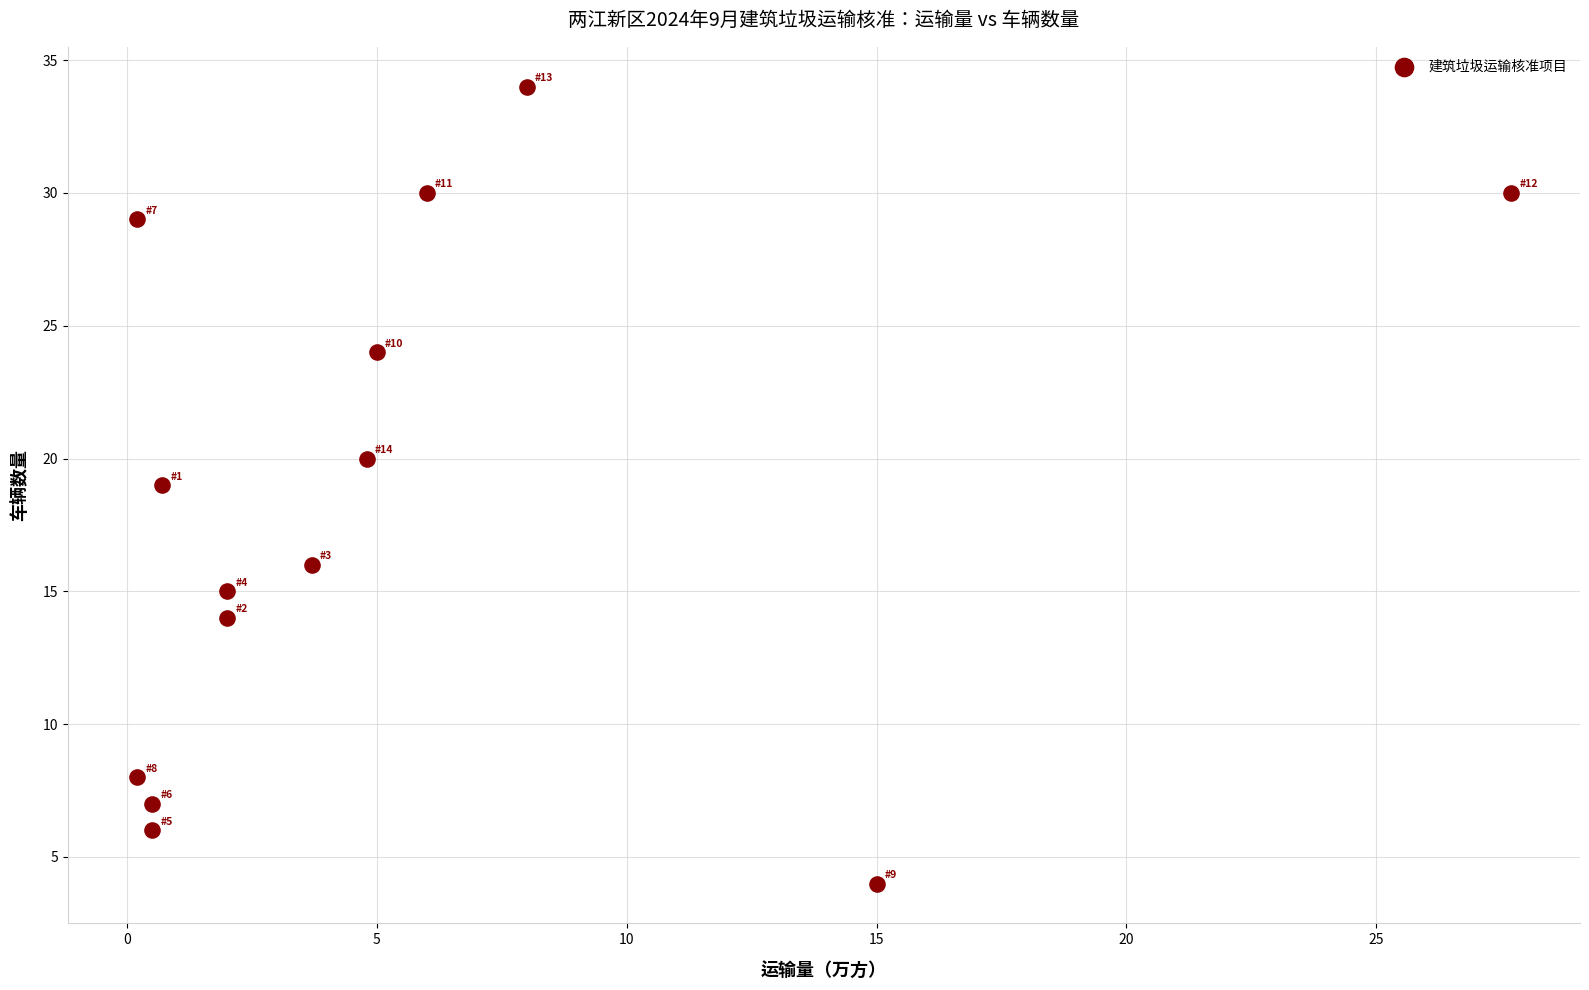

What is the range of Y values (max minus min)?

30